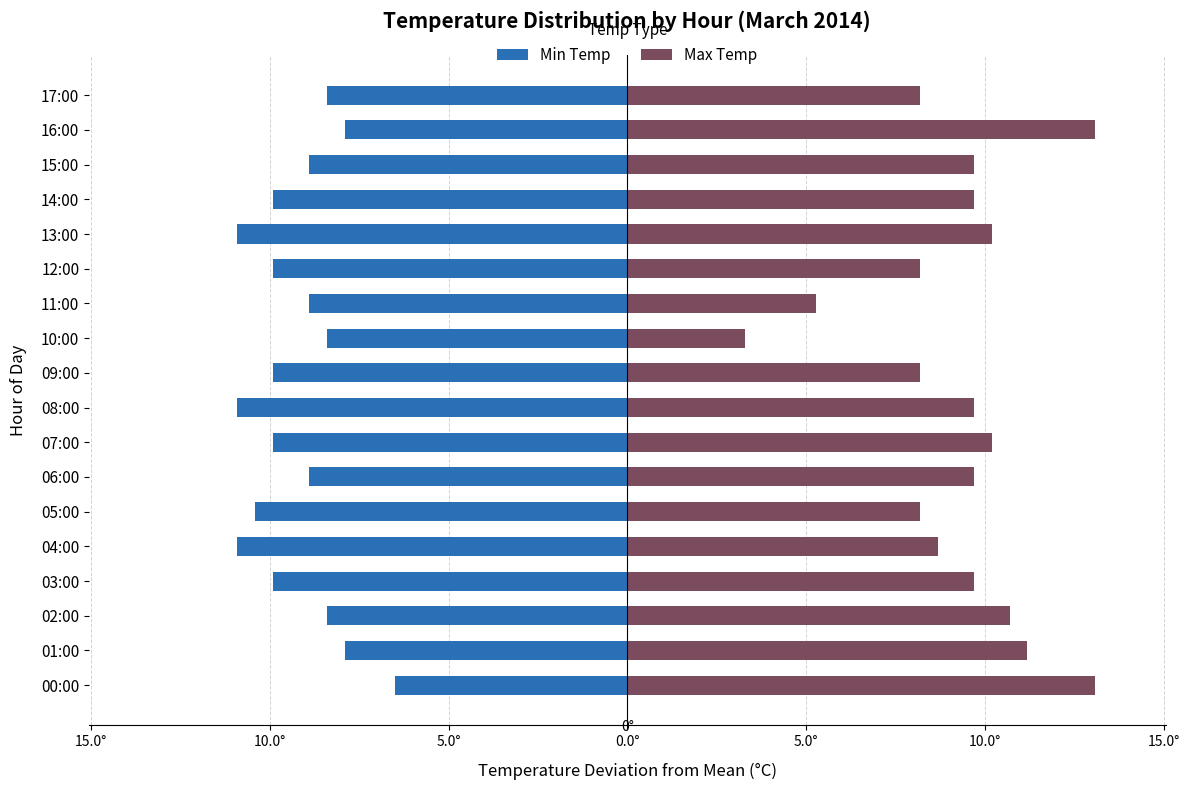

Is it true that Min Temp equals -2.1 at 10:00?

False